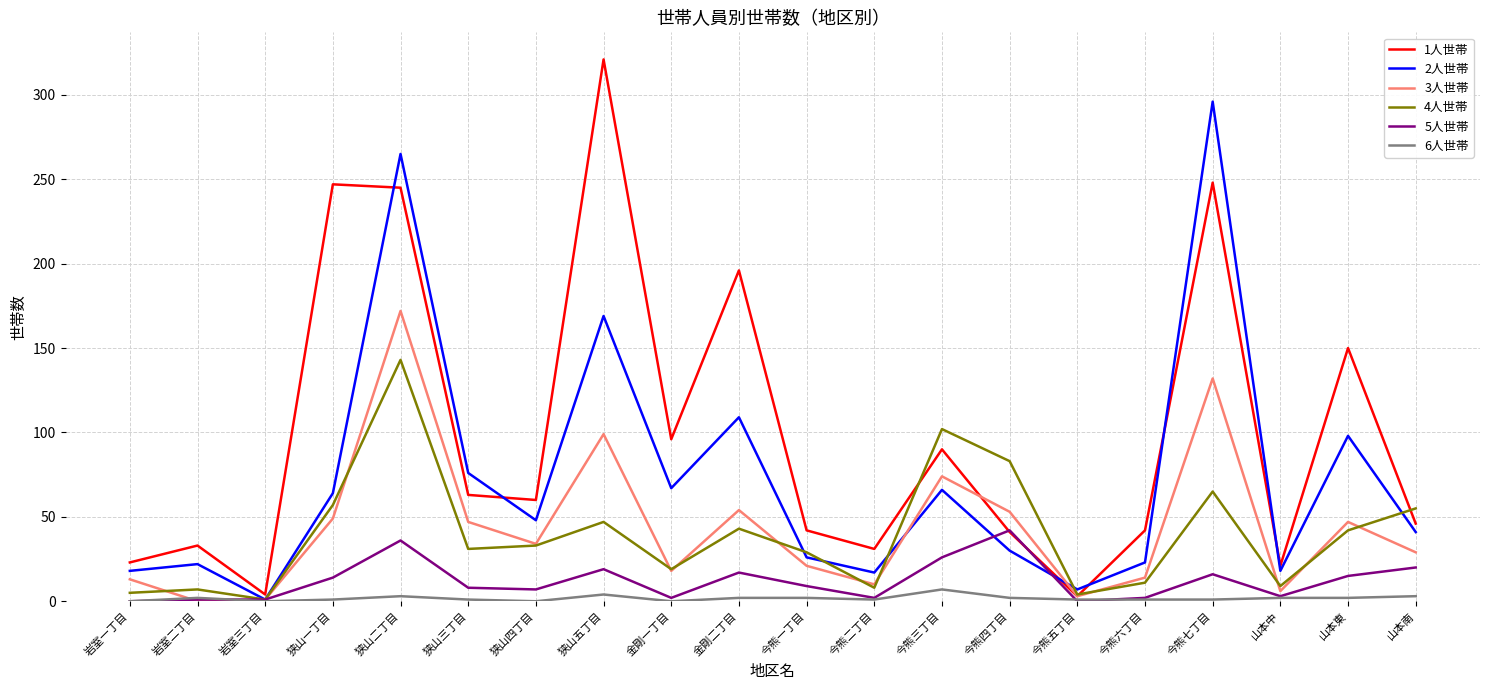

Which series has the widest spread of values?

1人世帯